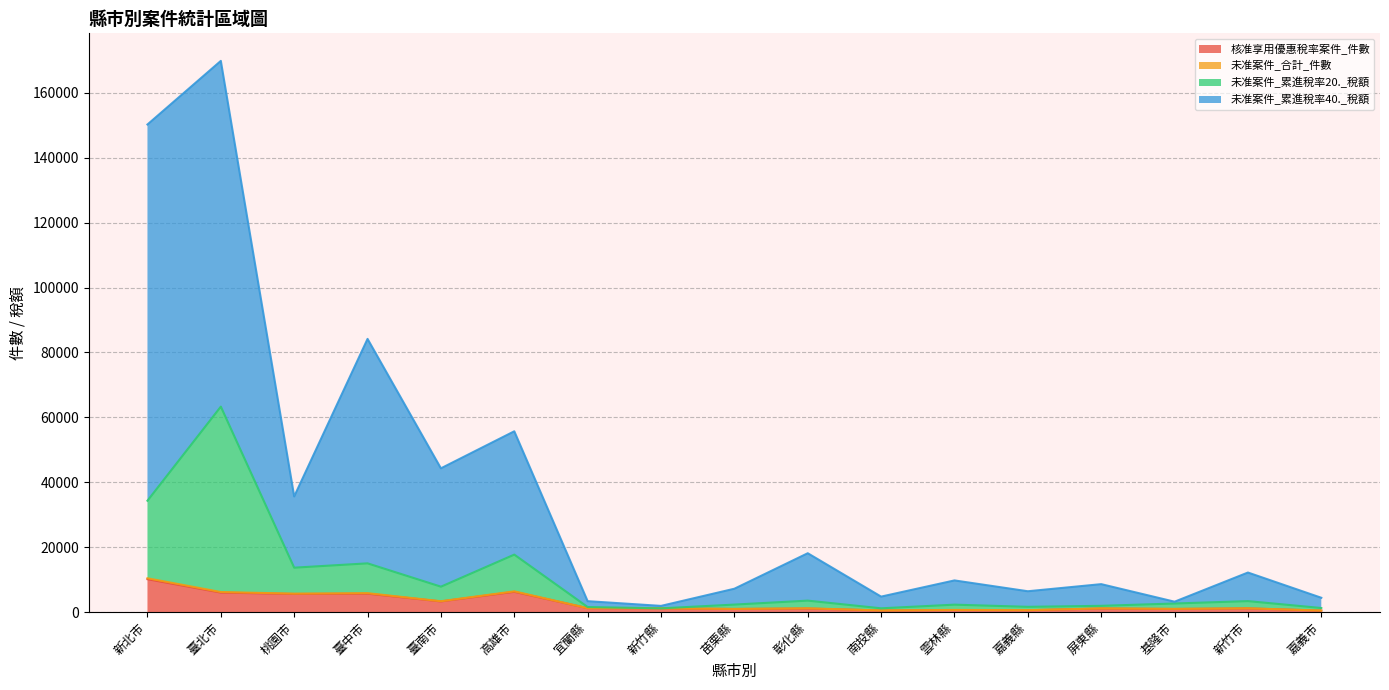

How many lines are shown in the chart?

4